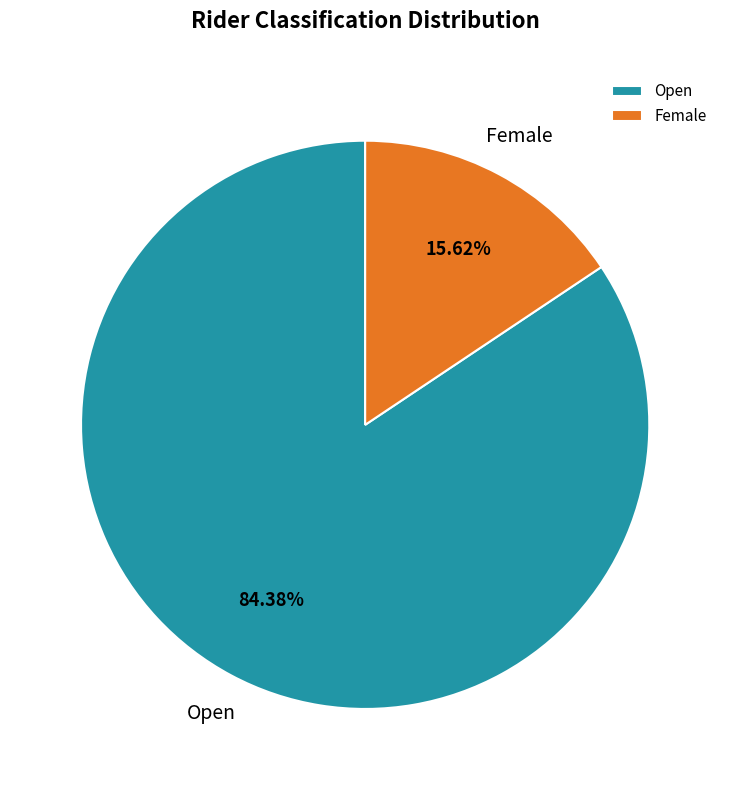

Combined, what portion of the pie is Open and Female?

100.0%